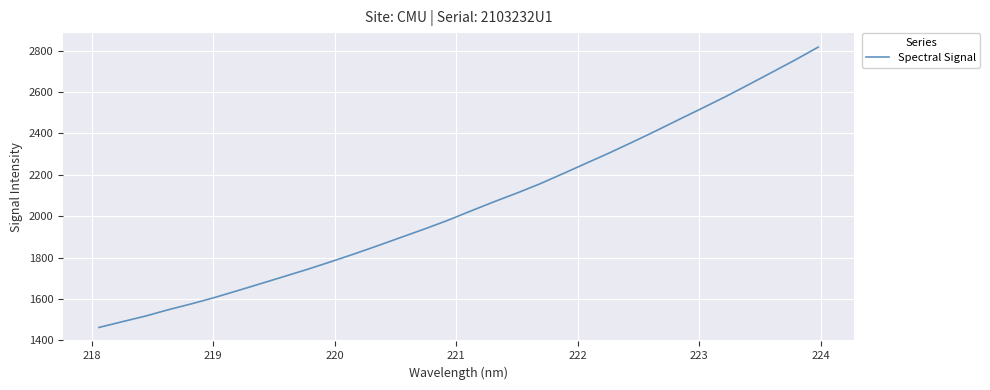

How many lines are shown in the chart?

1